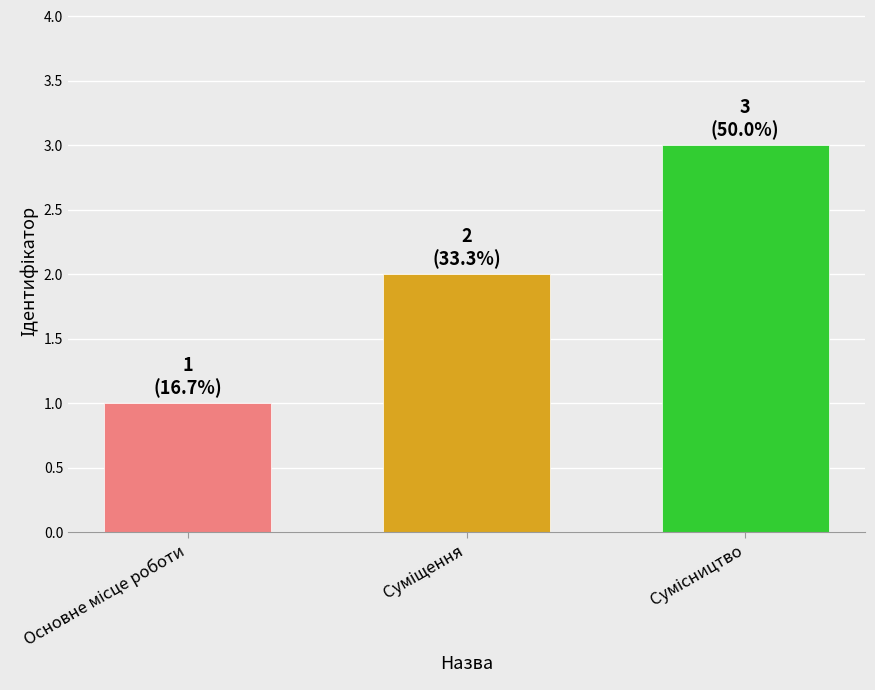

What is the sum of all values?

6